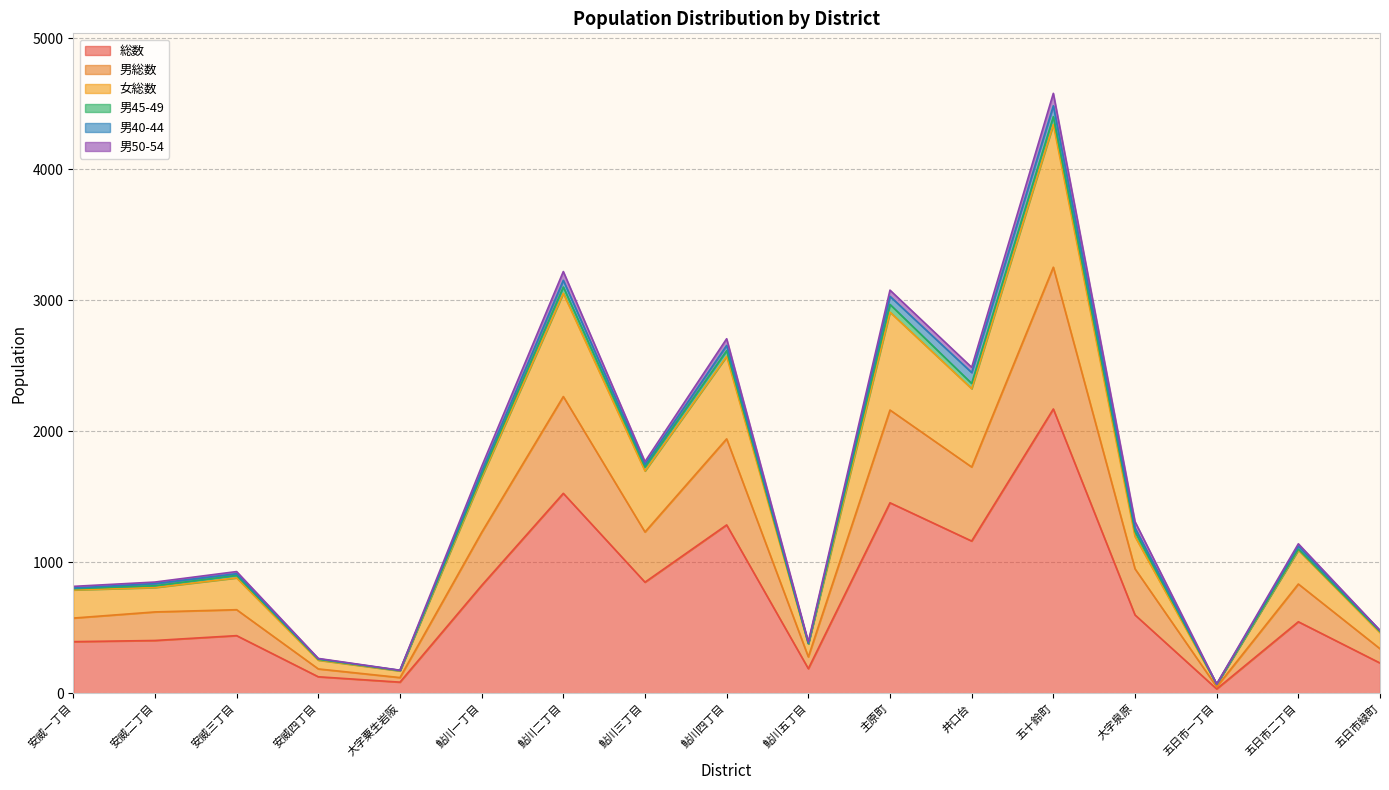

What is the difference between the second highest and minimum values in the 総数 series?

1493